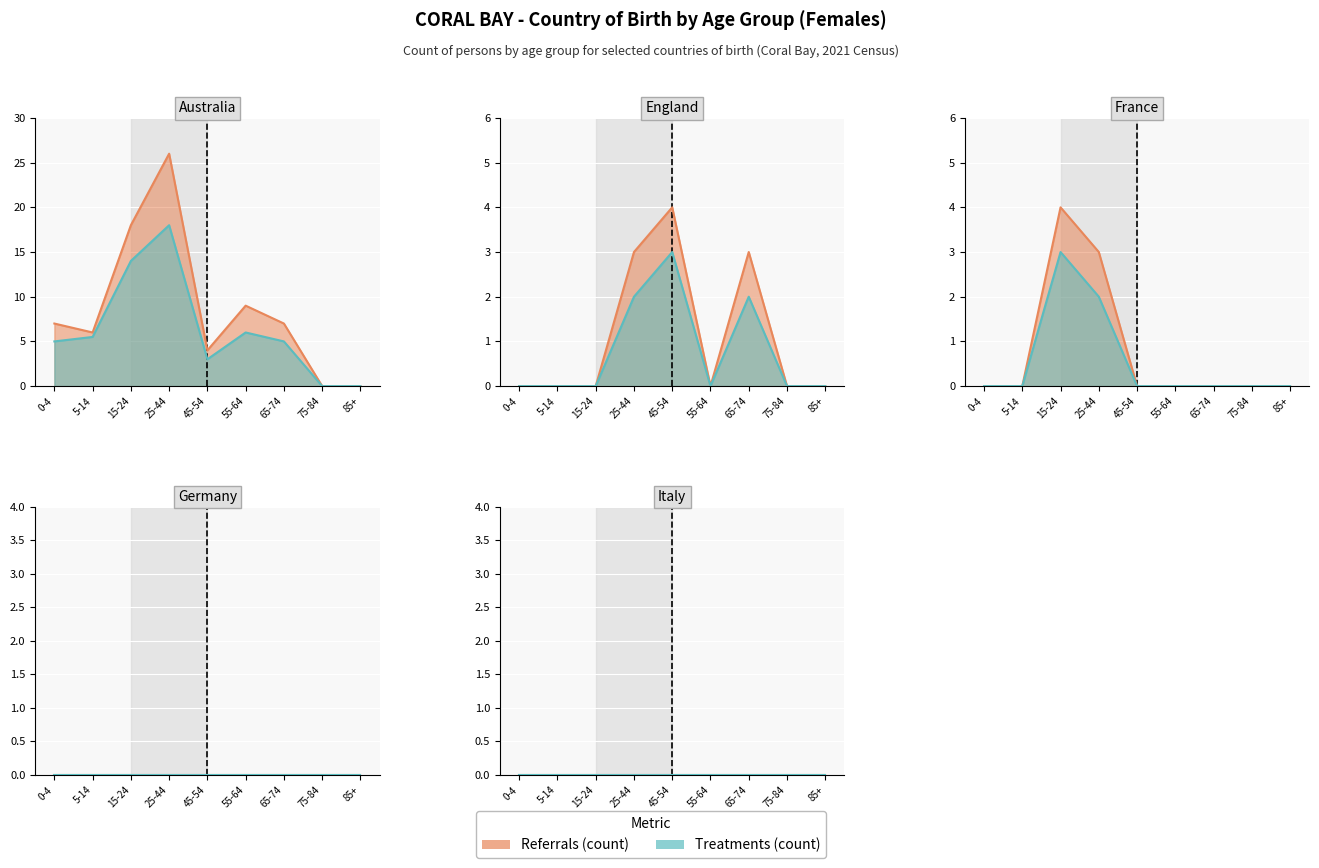

True or false: Australia_females and France_females intersect in this chart.

False